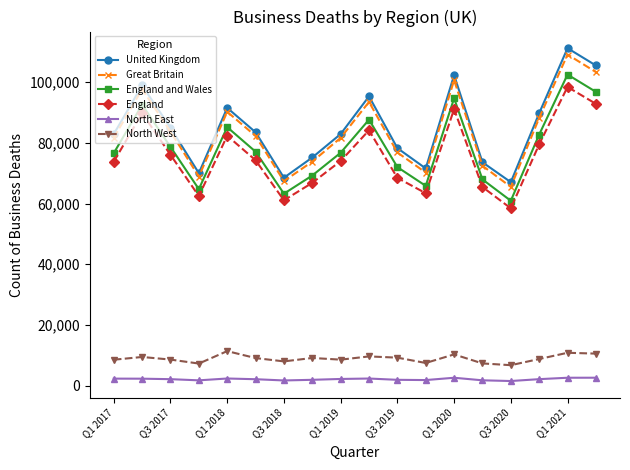

True or false: England and Wales has more than 1 points higher than both neighbors.

True